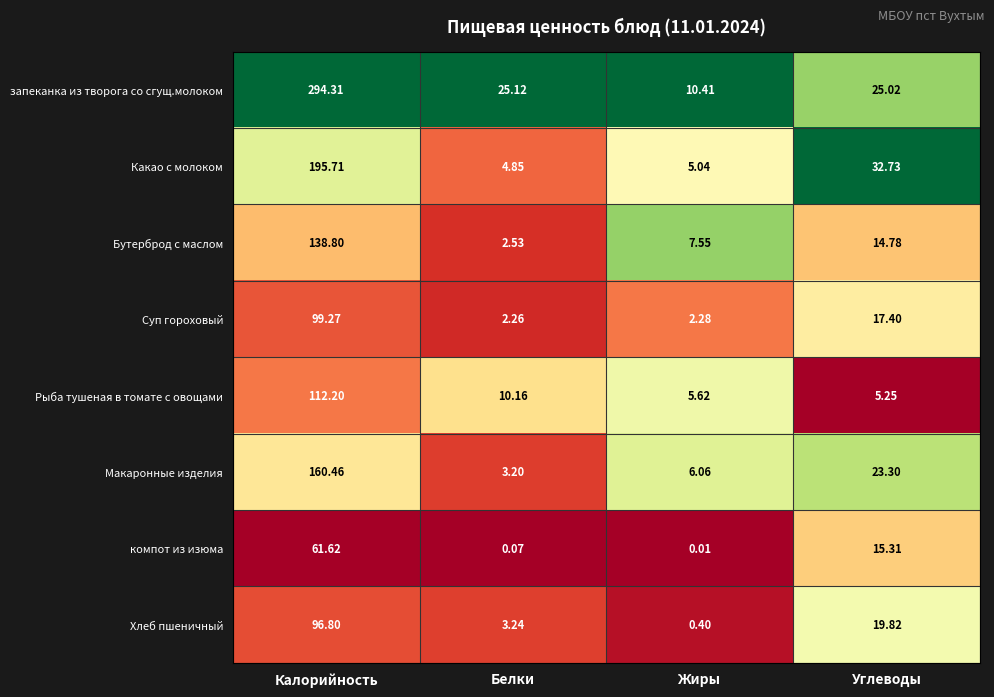

Which series has the largest range (max minus min)?

запеканка из творога со сгущ.молоком